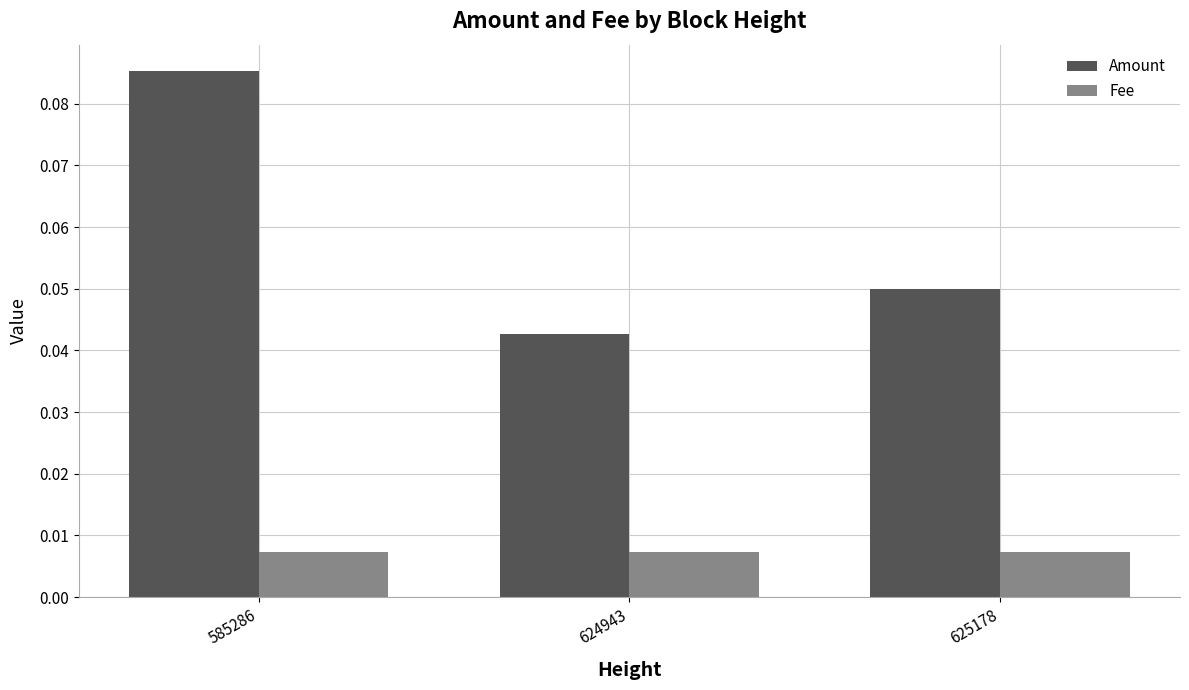

Which series has the largest range (max minus min)?

Amount